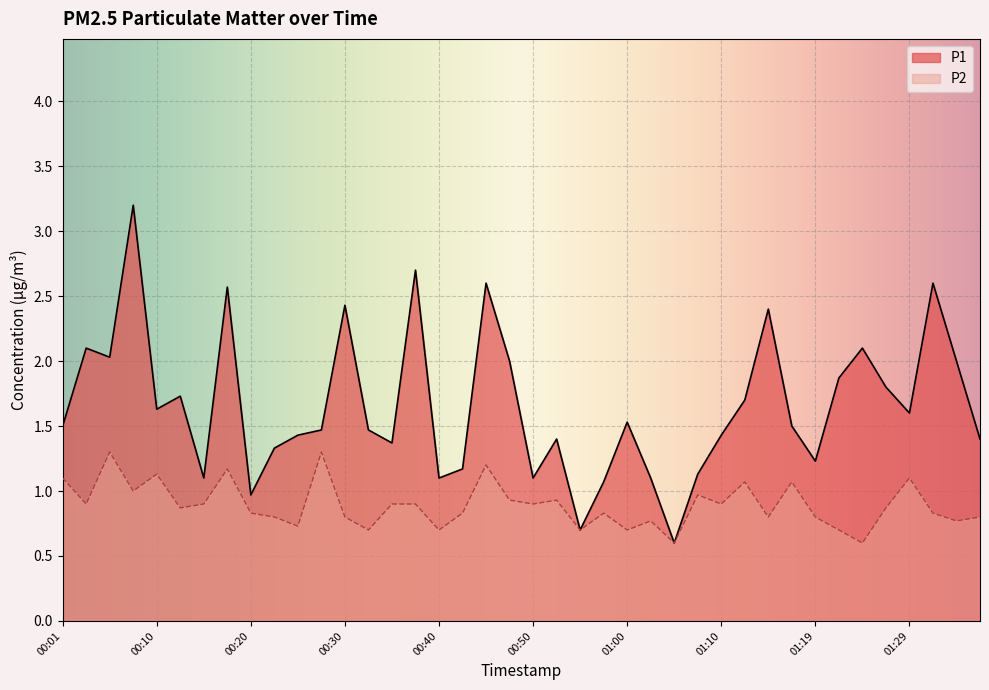

List the series in order of their peak value, highest first.

P1, P2